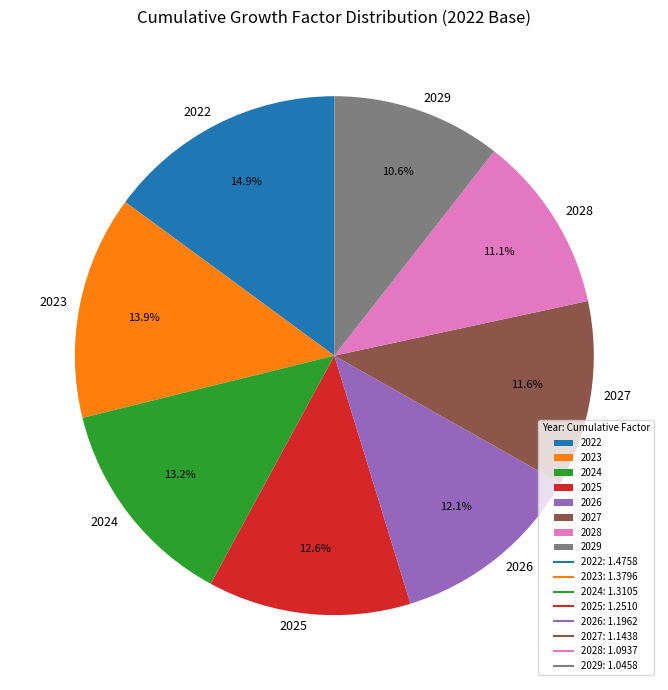

Count the number of slices in the pie.

8